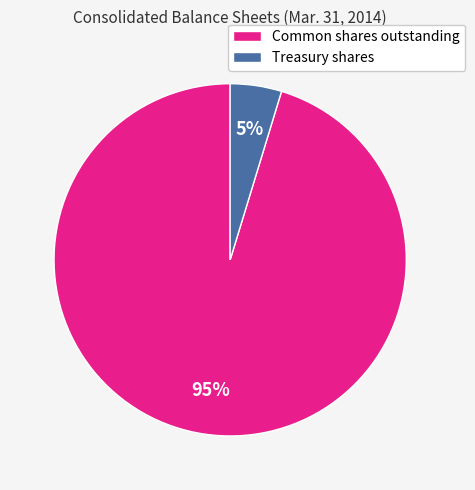

To the nearest percent, what portion does Common shares outstanding represent?

95%